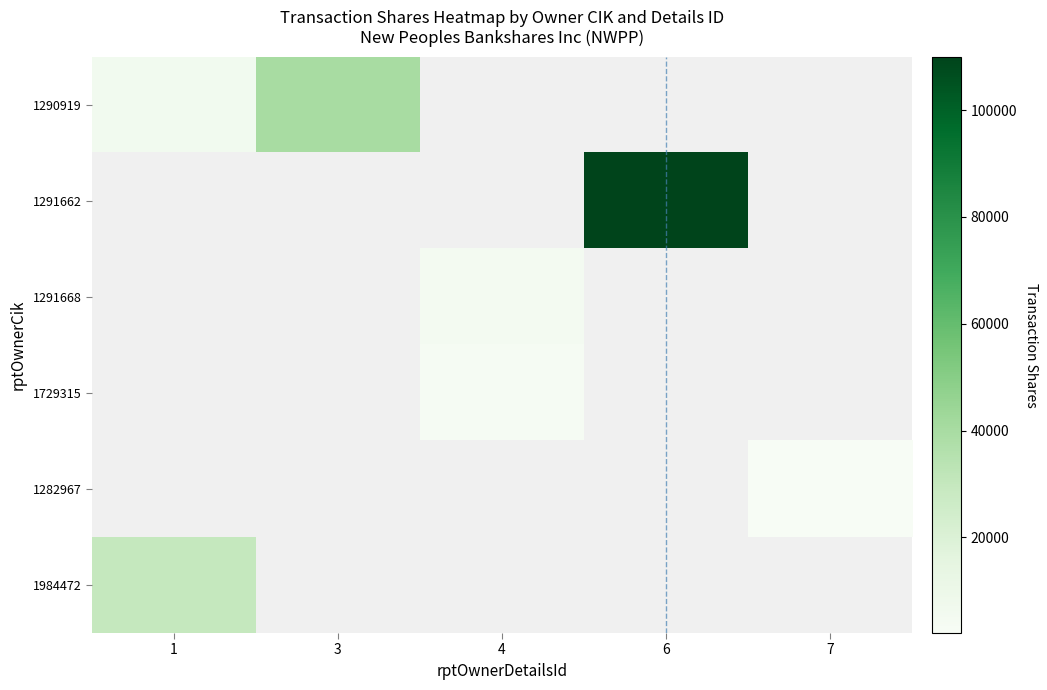

At which category is the sum across all series the highest?

6